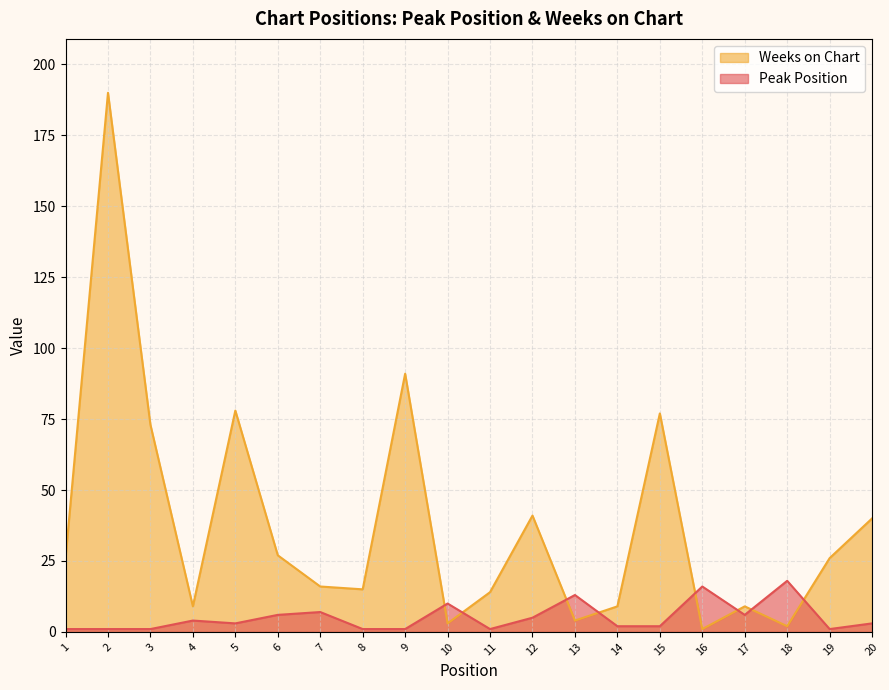

Rank the series by their average value, from lowest to highest.

Peak Position, Weeks on Chart